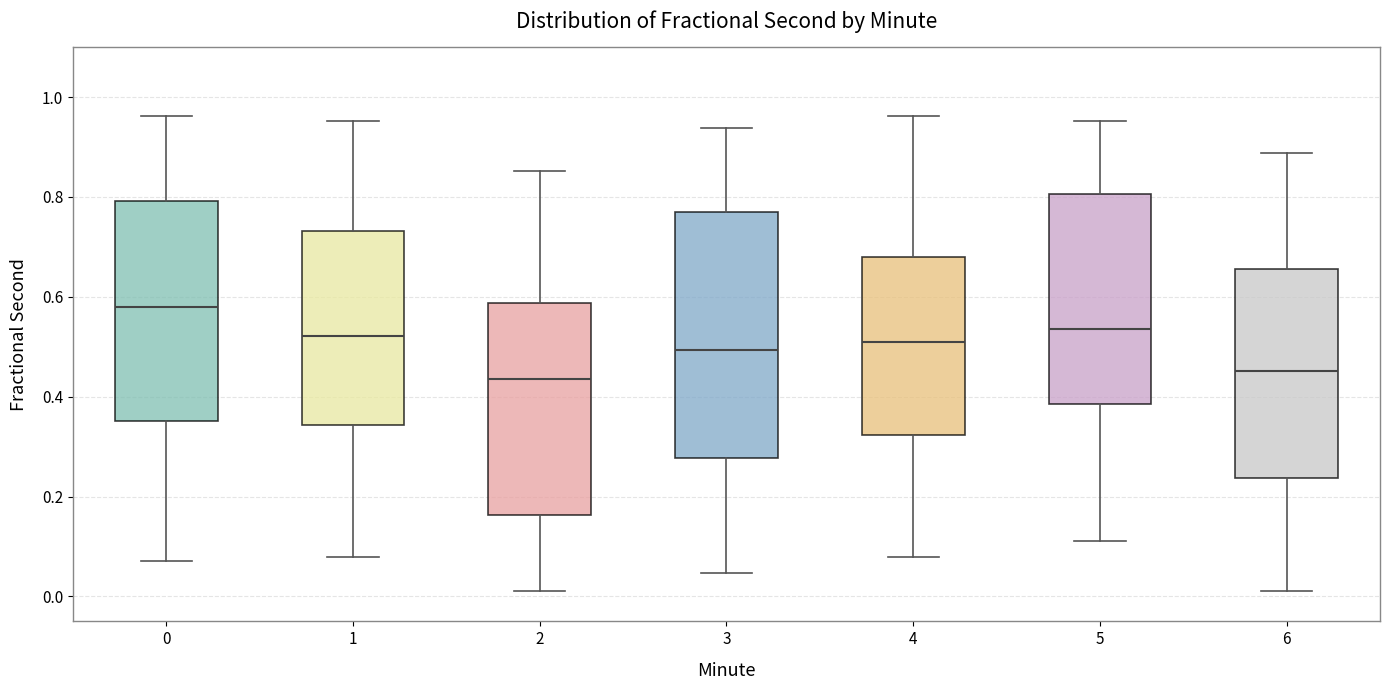

Which box has the highest median line?

0